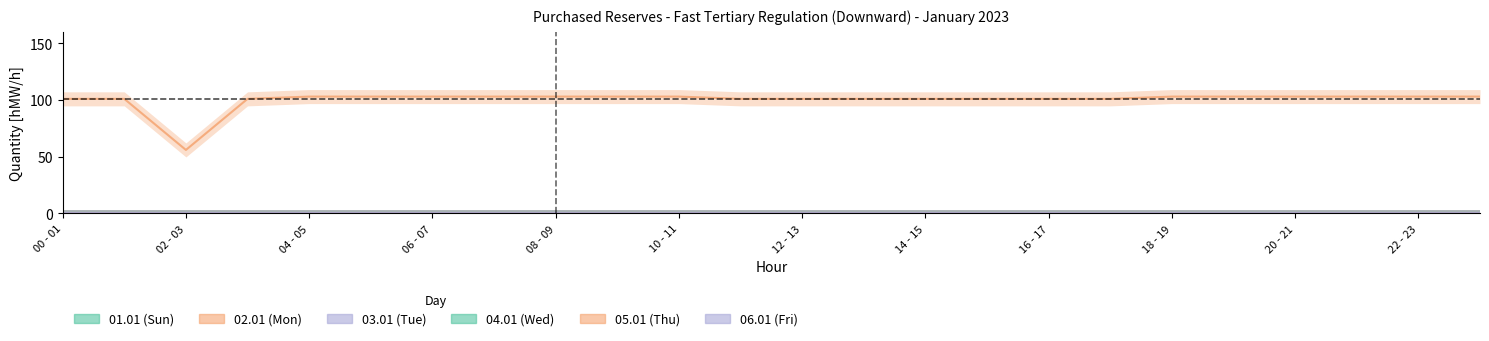

Is this an area chart (filled region under the line)?

No